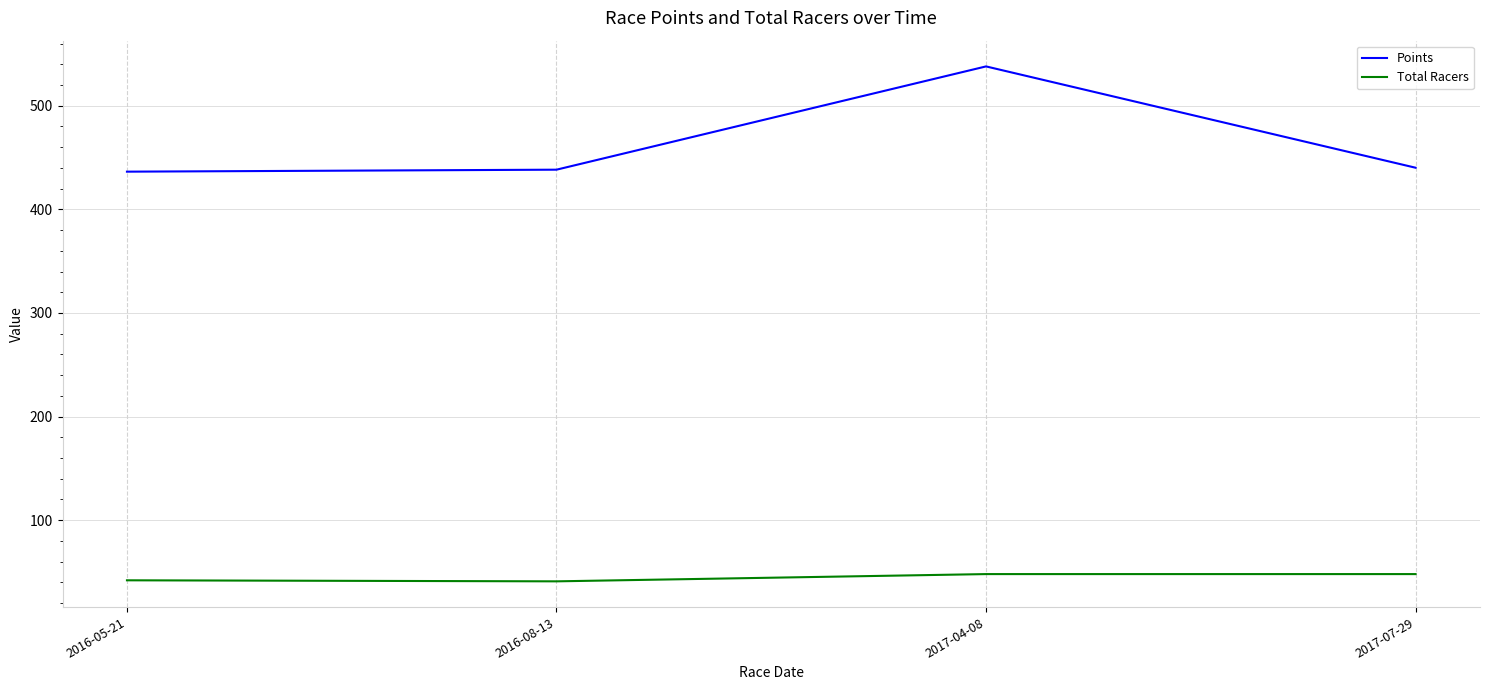

What is the sum of all Points values?

1852.9